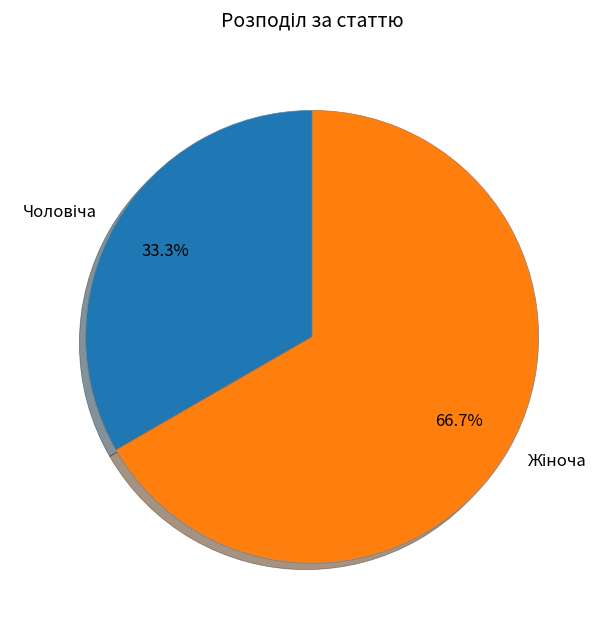

To the nearest percent, what is the difference between the largest and smallest slice percentages?

33%